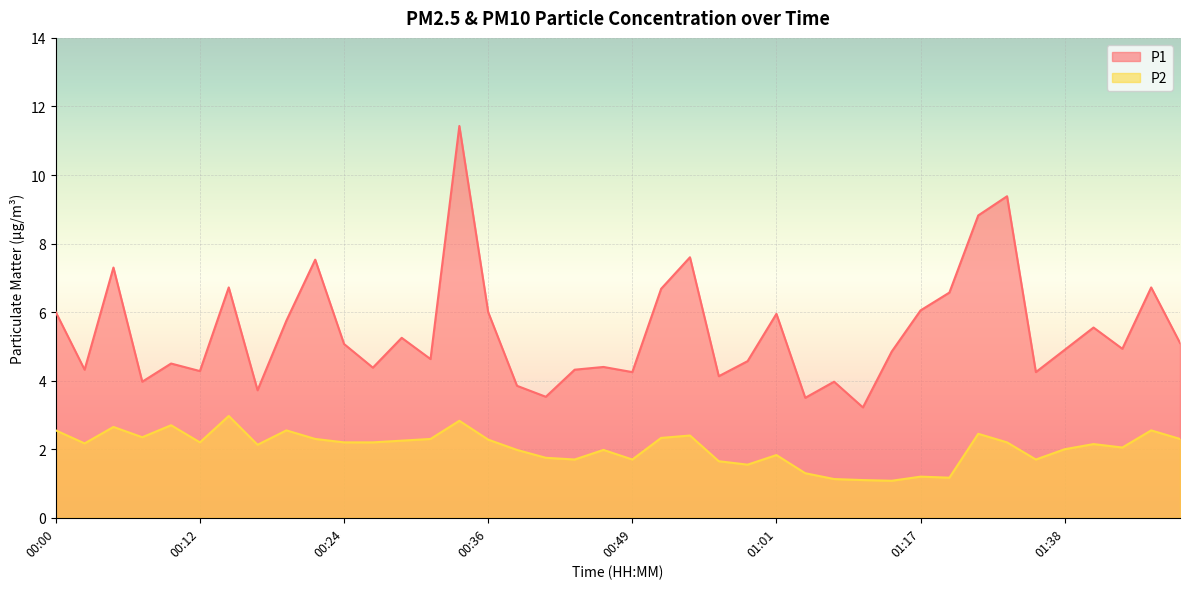

What are all the series names shown in the legend?

P1, P2